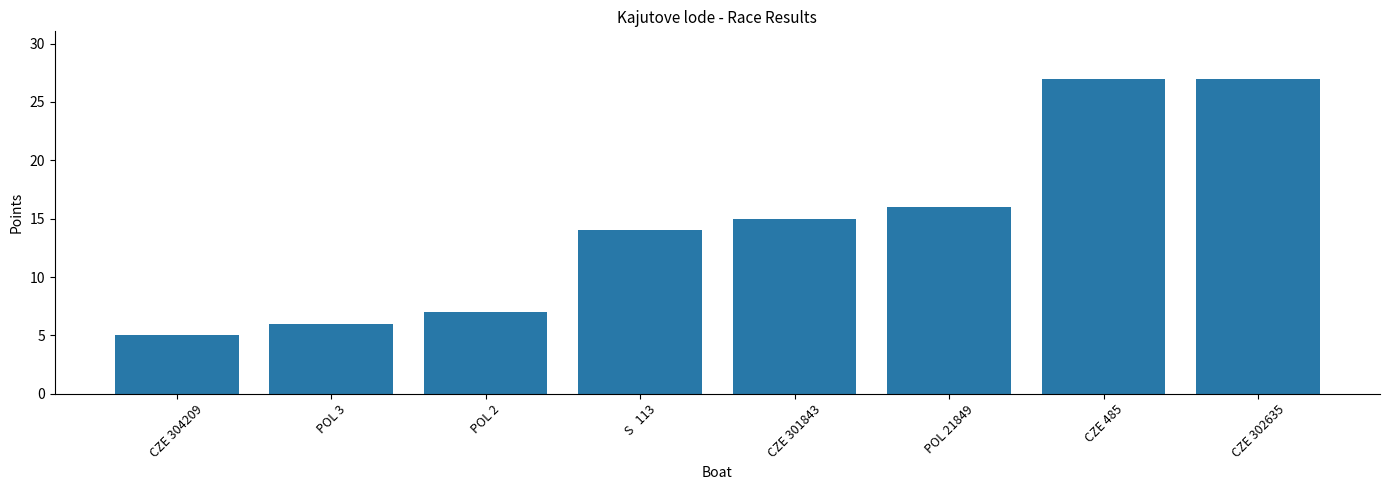

How many series are shown in this chart?

1